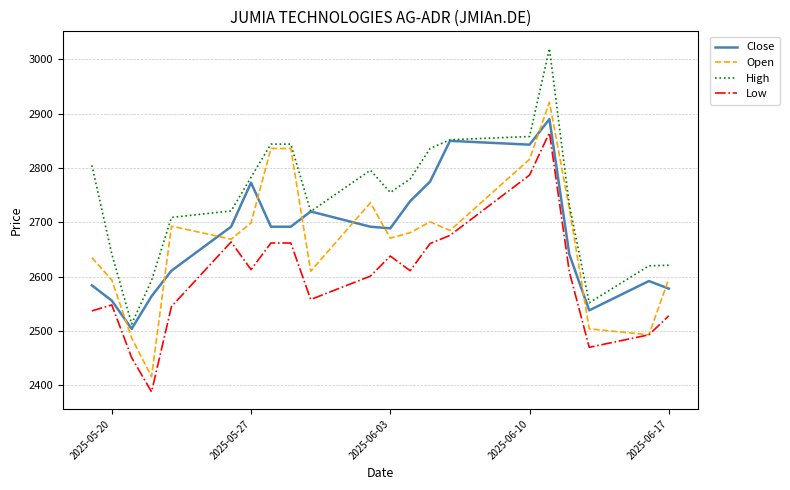

Is this an area chart (filled region under the line)?

No